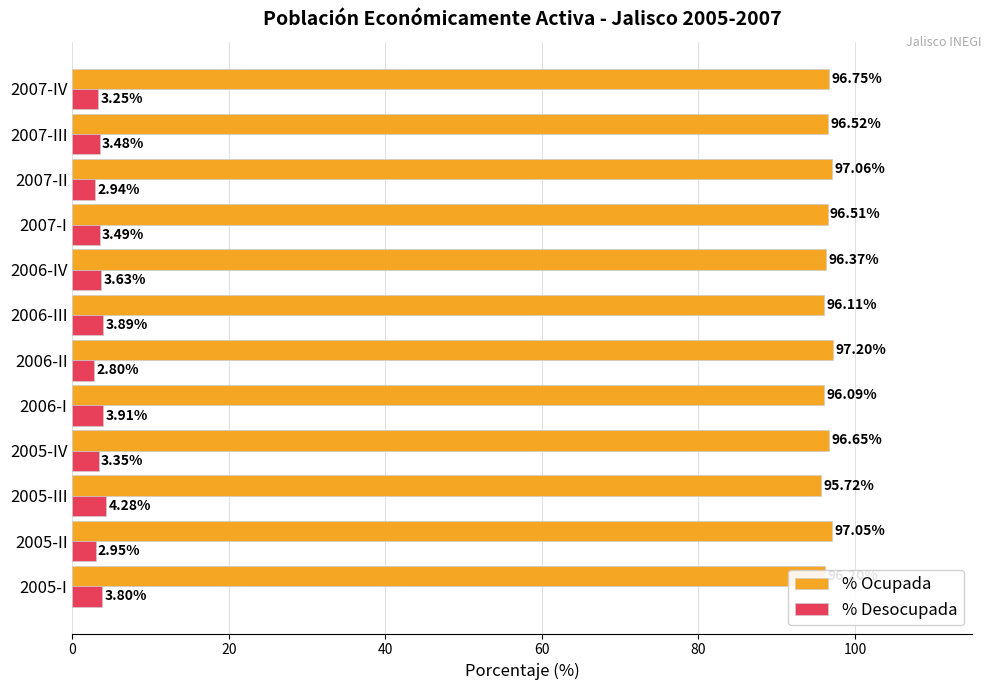

List the series in order of their peak value, lowest first.

% Desocupada, % Ocupada